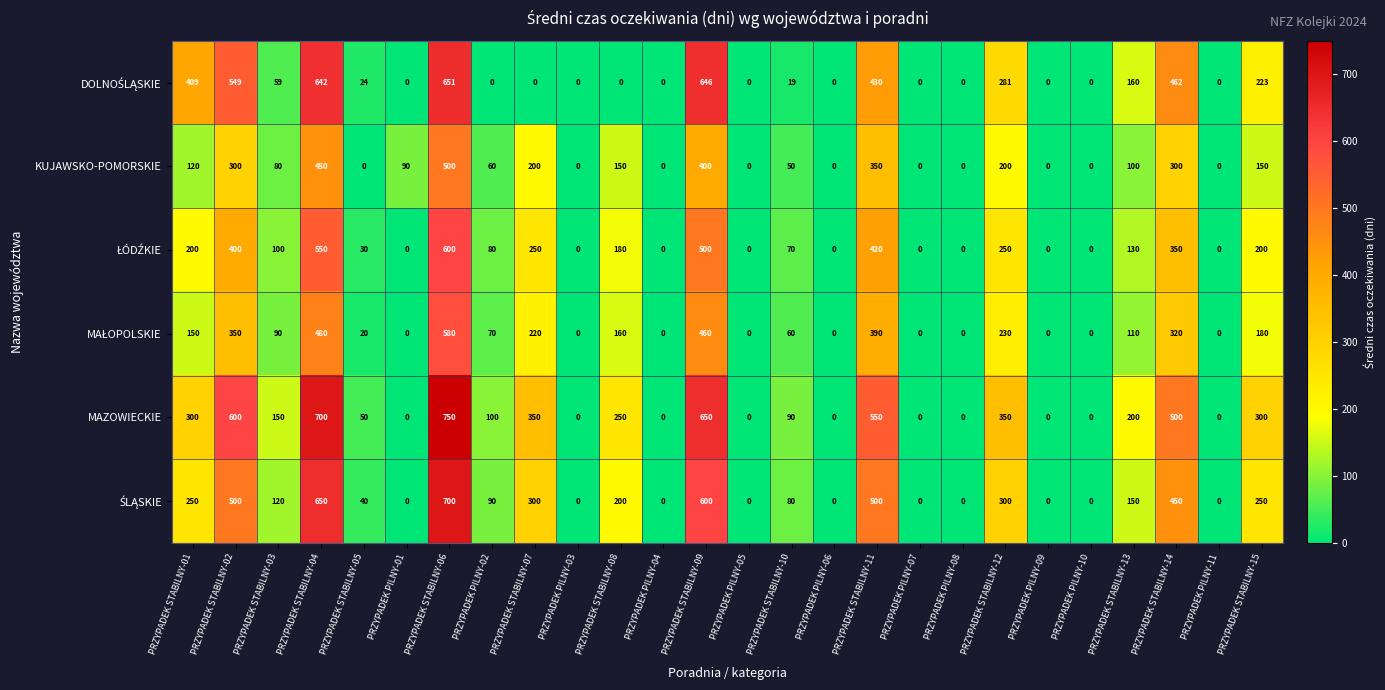

What is the spread (max minus min) of values at PRZYPADEK STABILNY-13?

100